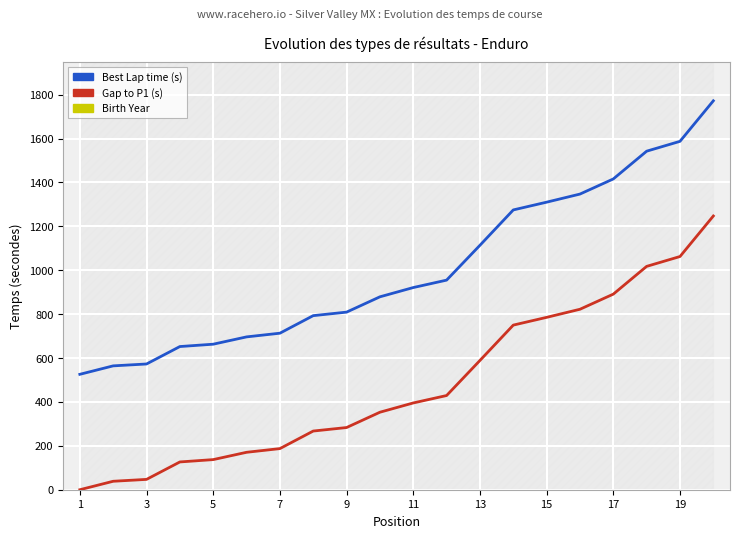

At 3, list the series in order from largest to smallest.

Birth Year, Best Lap time (s), Gap to P1 (s)